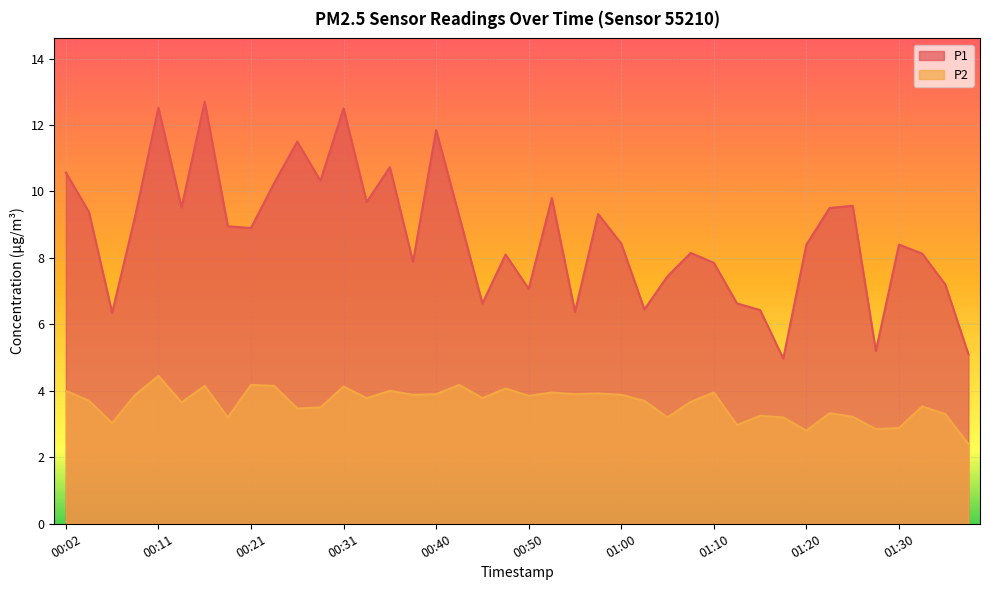

Where is the first local maximum for P1?

00:11